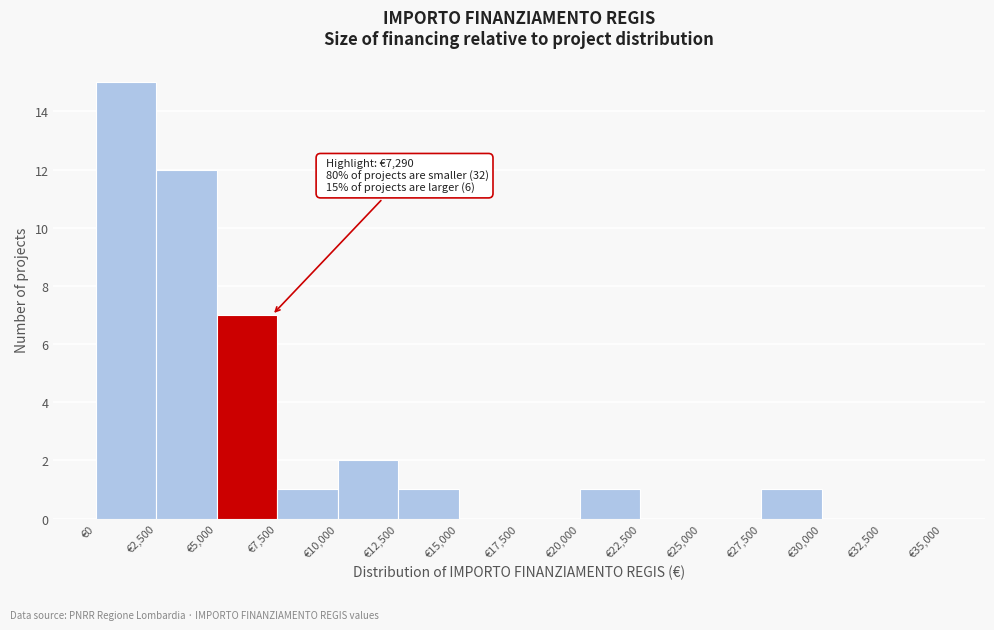

Which range on the x-axis has the tallest bar?

0 to 2500